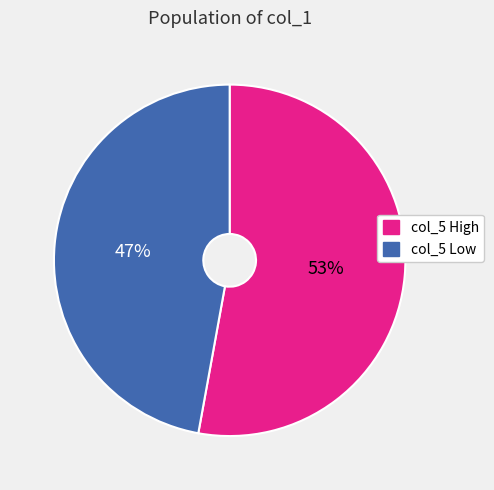

Approximately how many times larger is the value at col_5 Low compared to col_5 High?

0.9